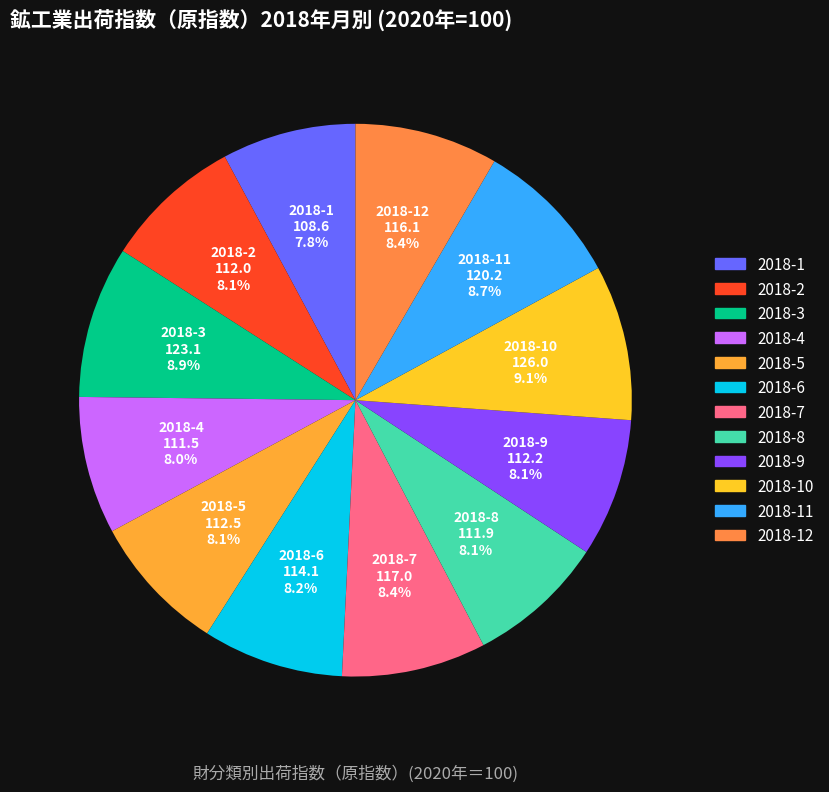

How many segments does this pie chart have?

12